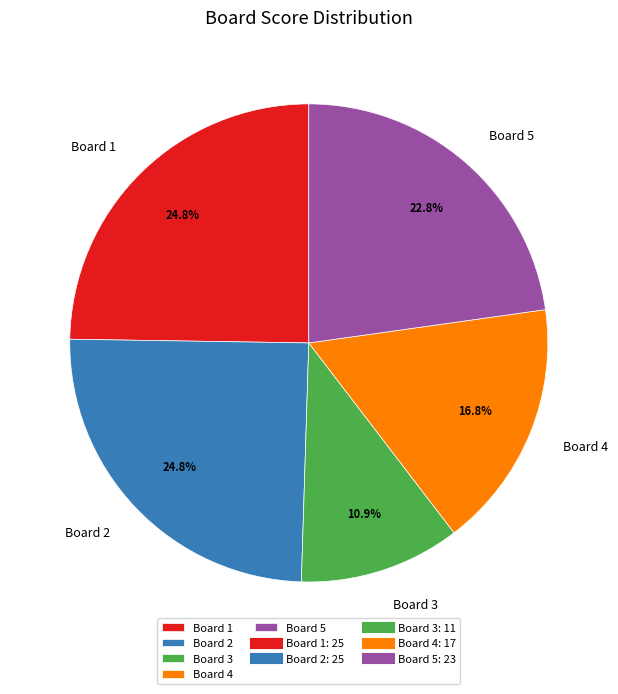

Which slice is the smallest?

Board 3